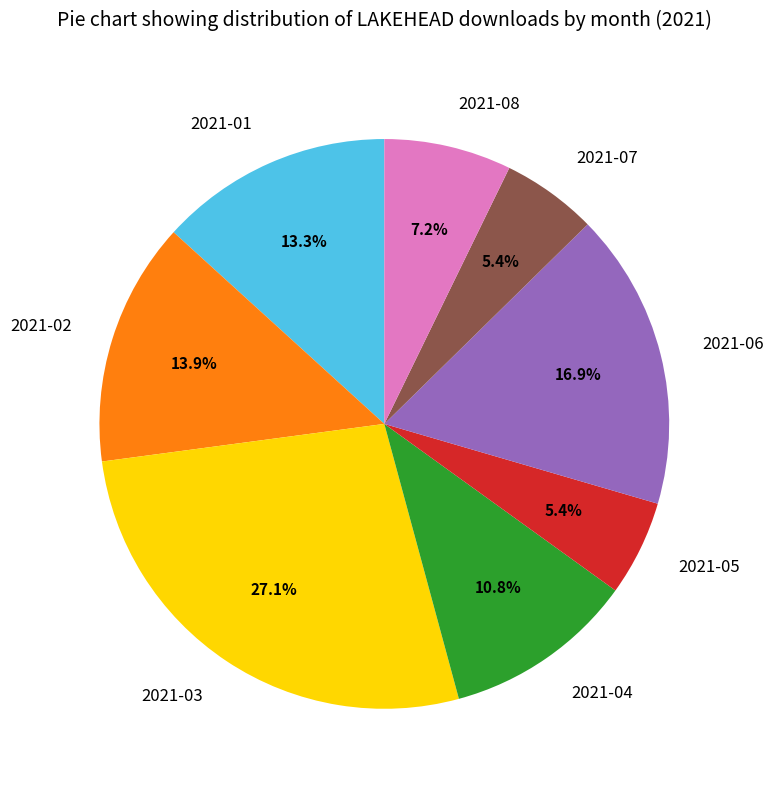

To the nearest percent, what is the difference between the 2021-02 and 2021-06 slice percentages?

3%